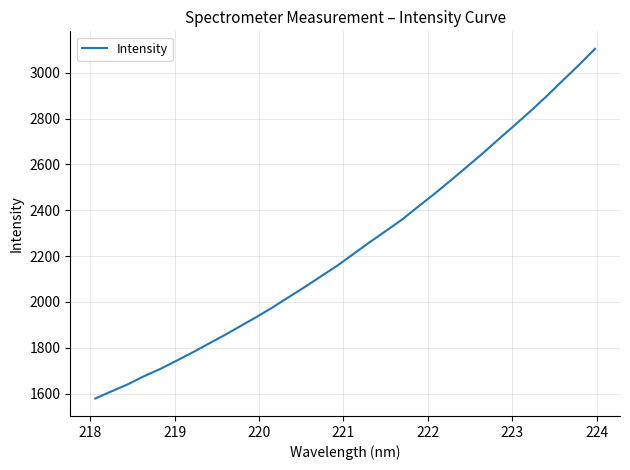

What is the maximum value shown in the chart?

3104.5